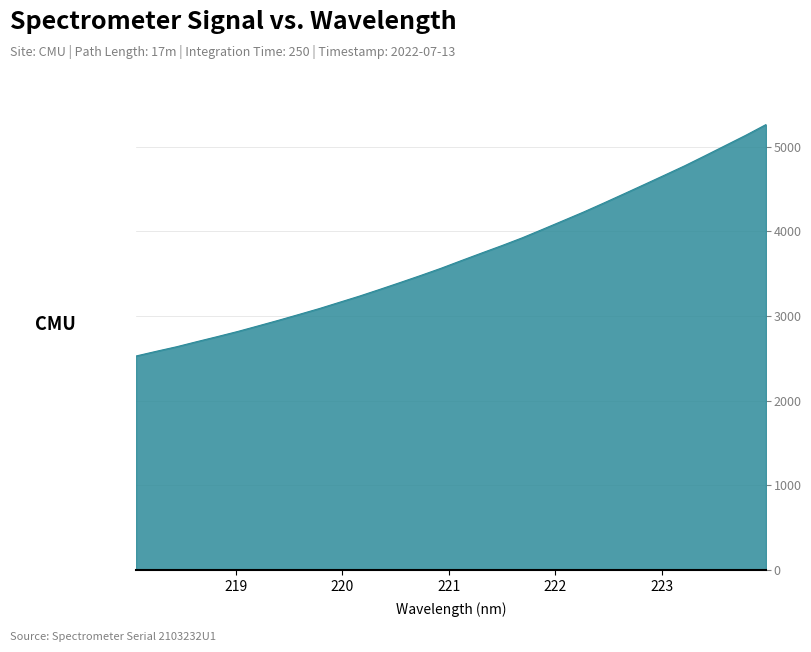

What is the smallest value displayed?

2527.5